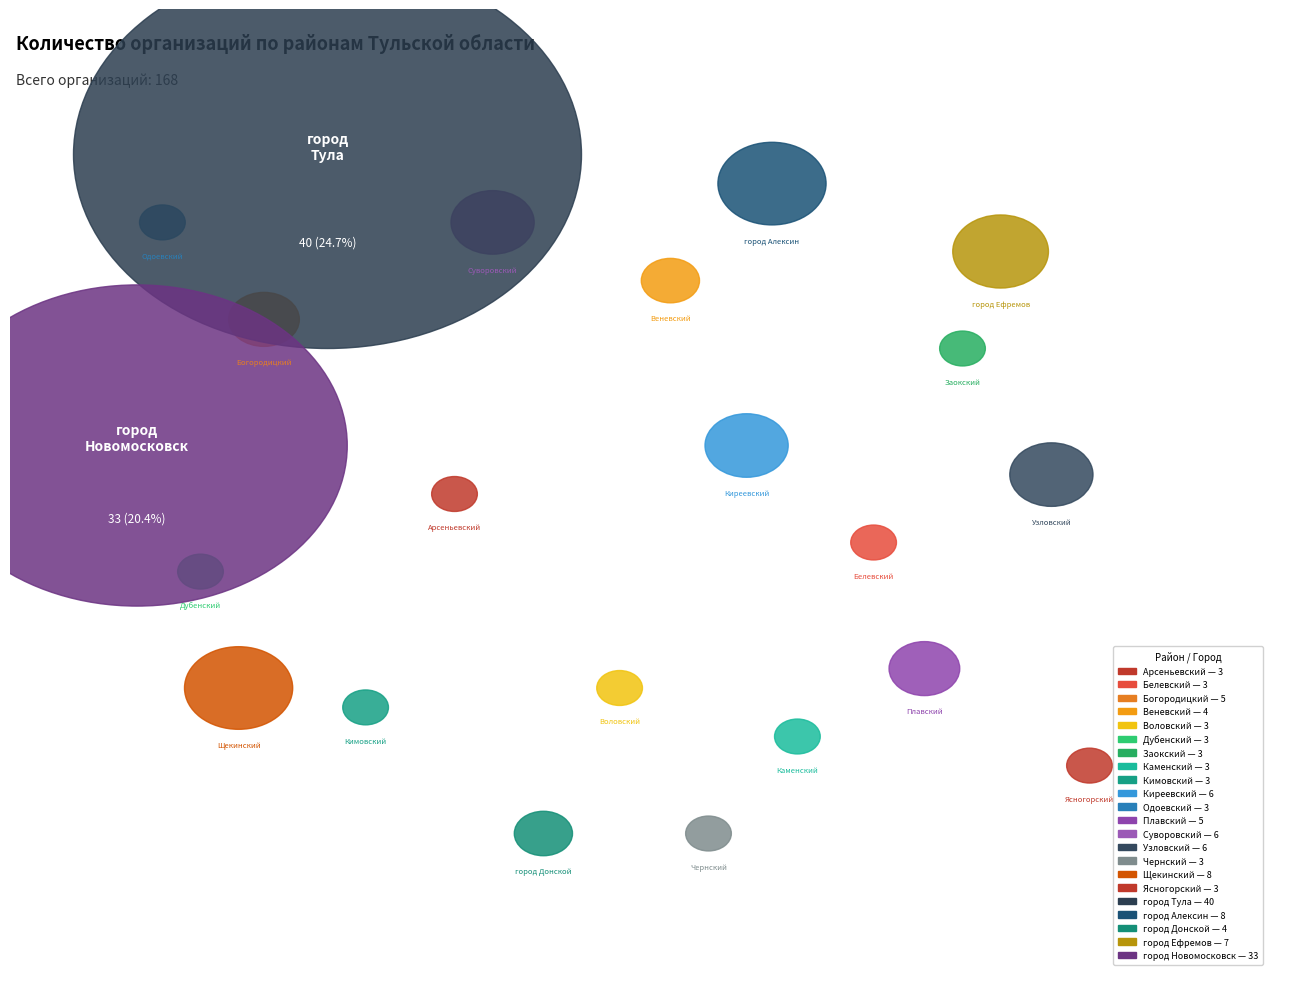

What is the change in value from Суворовский to город Алексин?

+2